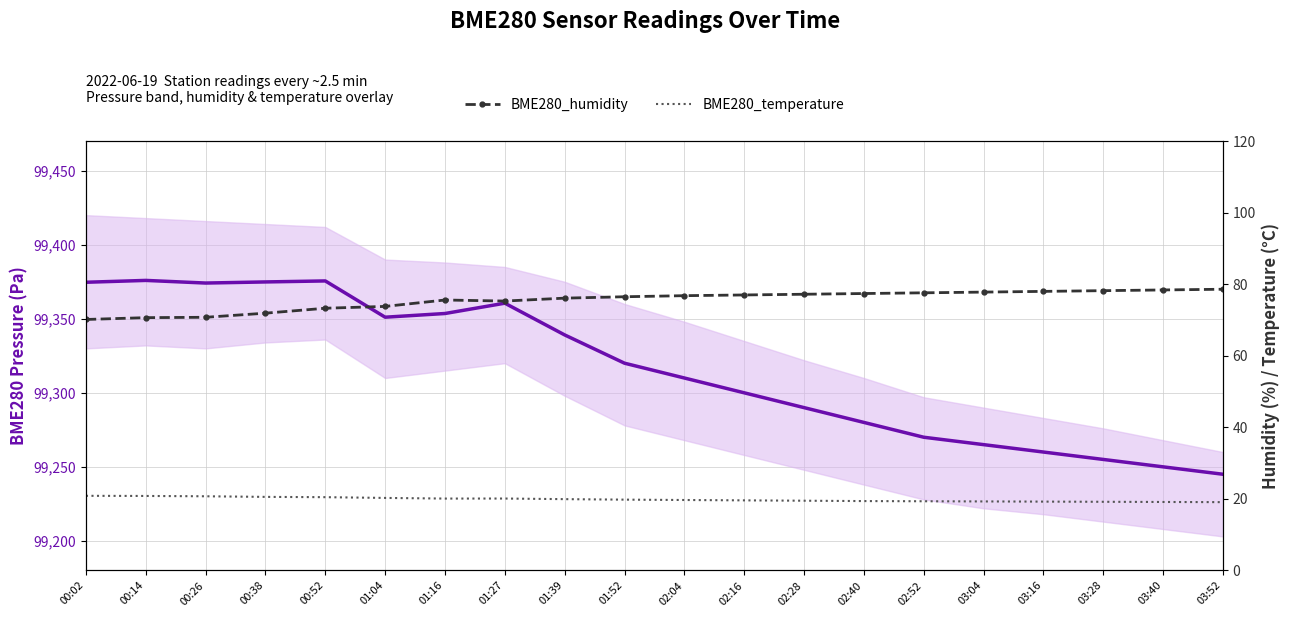

Is it true that BME280_temperature equals 13.2 at 03:28?

False